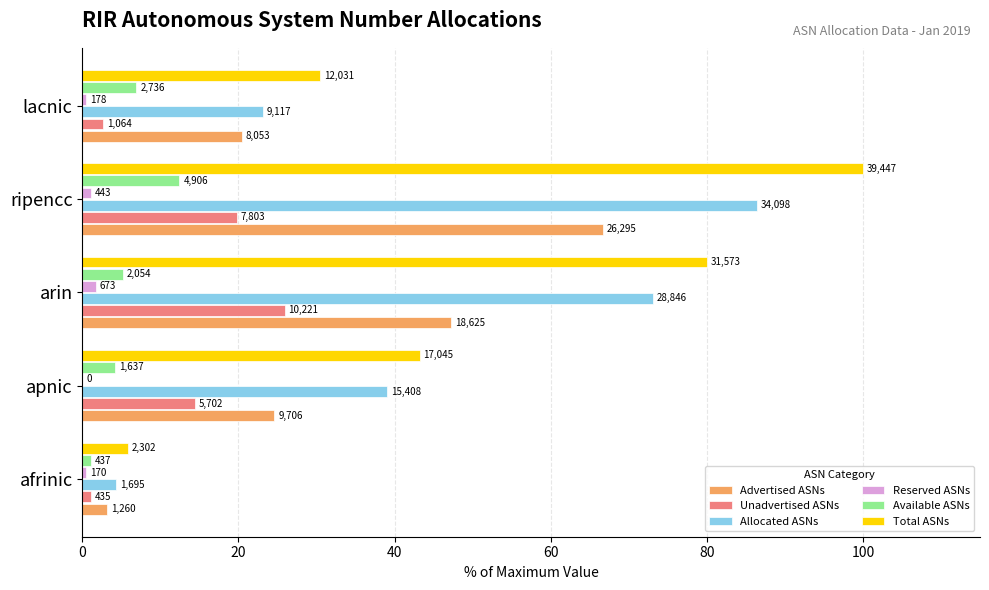

What are all the series names shown in the legend?

Advertised ASNs, Unadvertised ASNs, Allocated ASNs, Reserved ASNs, Available ASNs, Total ASNs